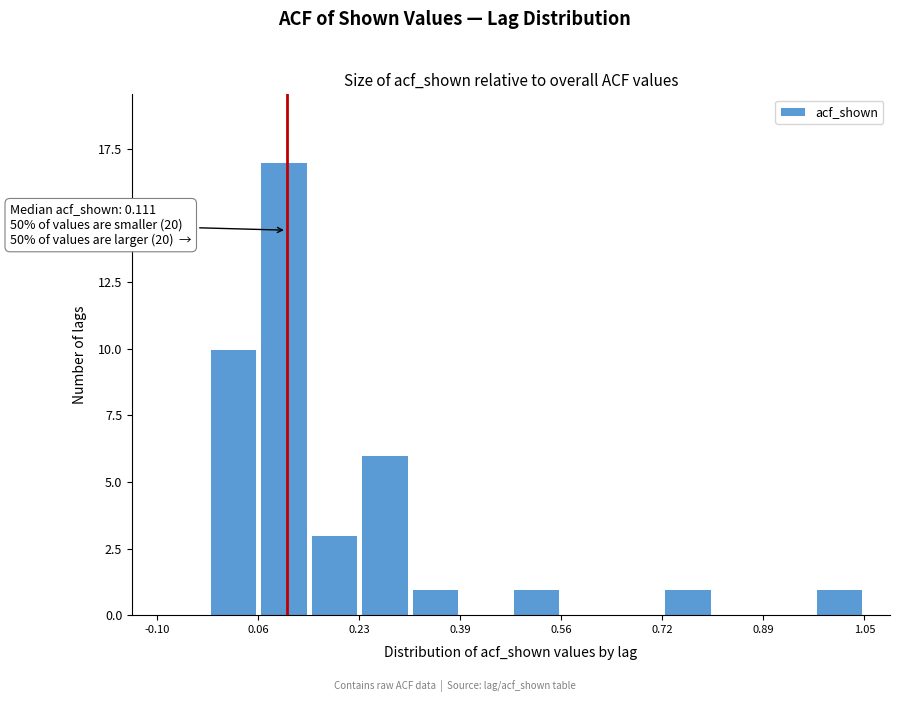

Over which range of the x-axis is the bar tallest?

0.06 to 0.14